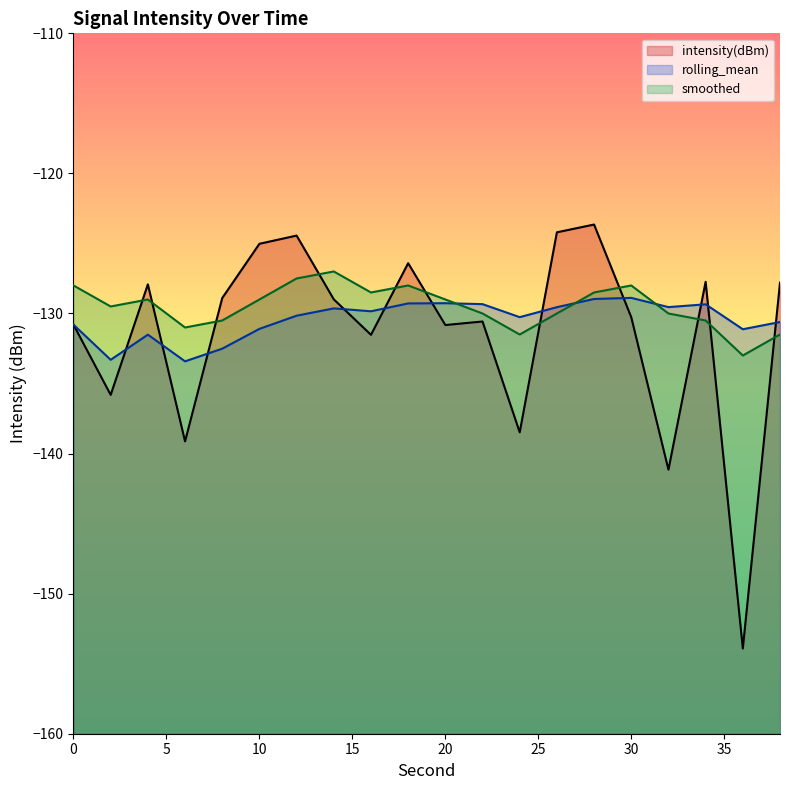

What is the value of the smoothed point at the 13th from the left?

-131.5